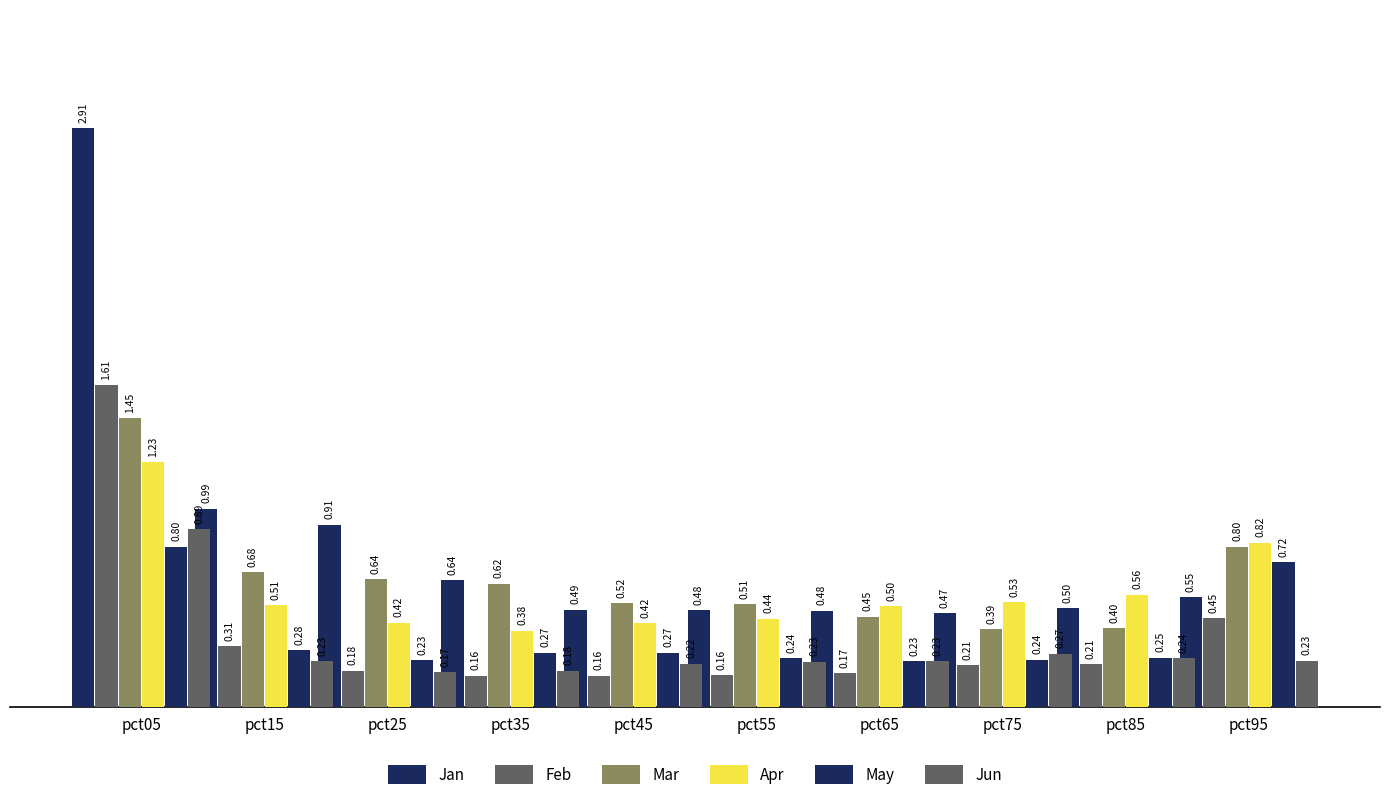

What is the total value across all series at pct35?

2.2